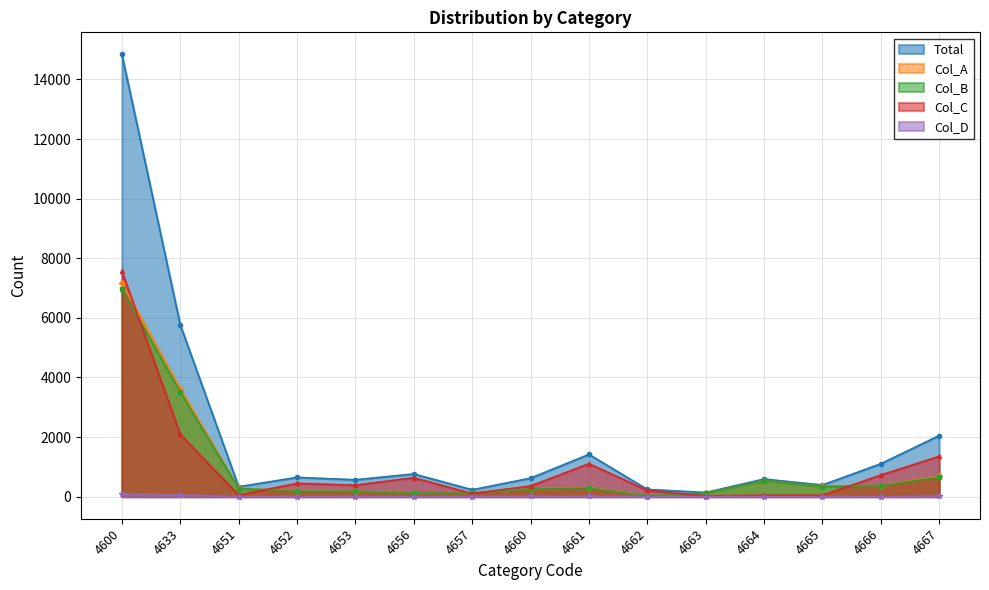

Where is the first local minimum for Col_B?

4656